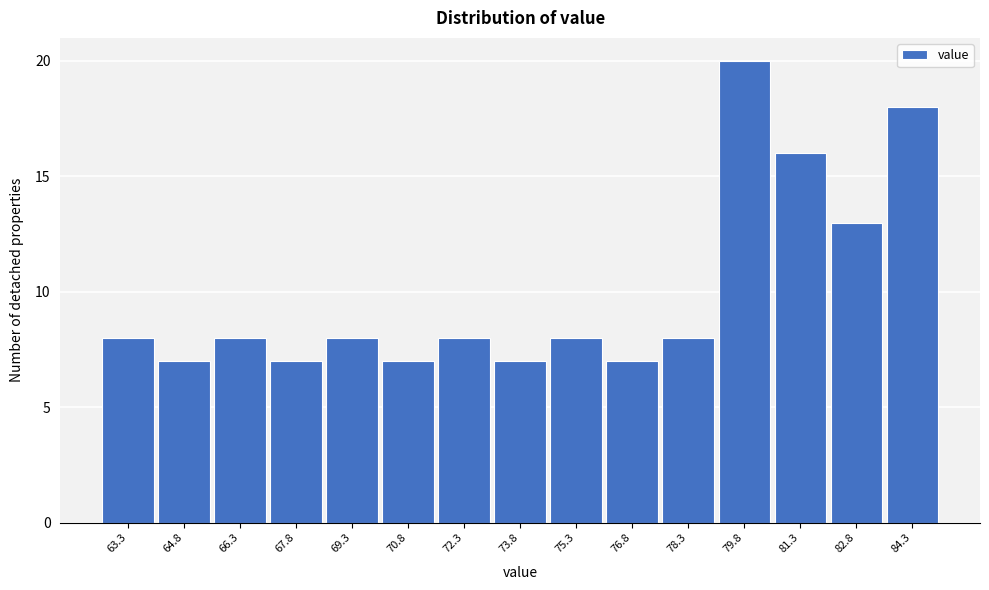

Reading left to right, what are all the values shown in this chart?

63.3=8	64.8=7	66.3=8	67.8=7	69.3=8	70.8=7	72.3=8	73.8=7	75.3=8	76.8=7	78.3=8	79.8=20	81.3=16	82.8=13	84.3=18